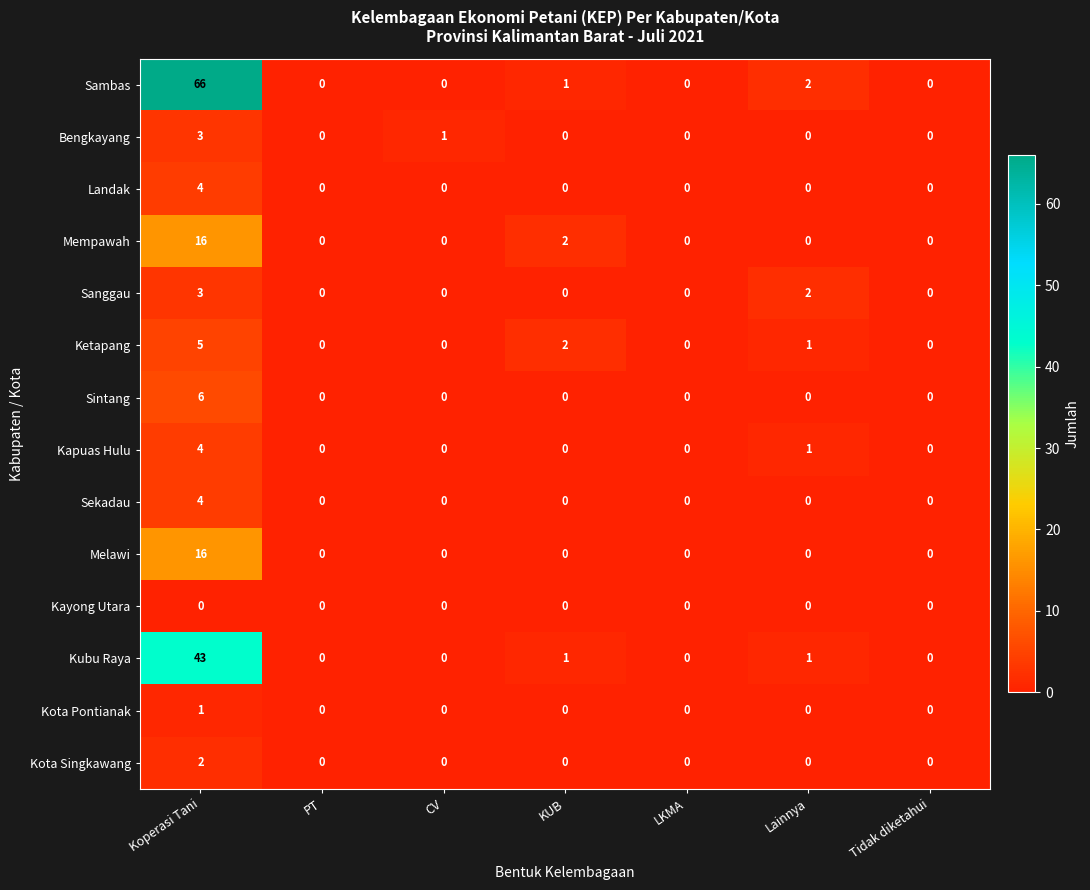

What is the greatest value displayed?

66